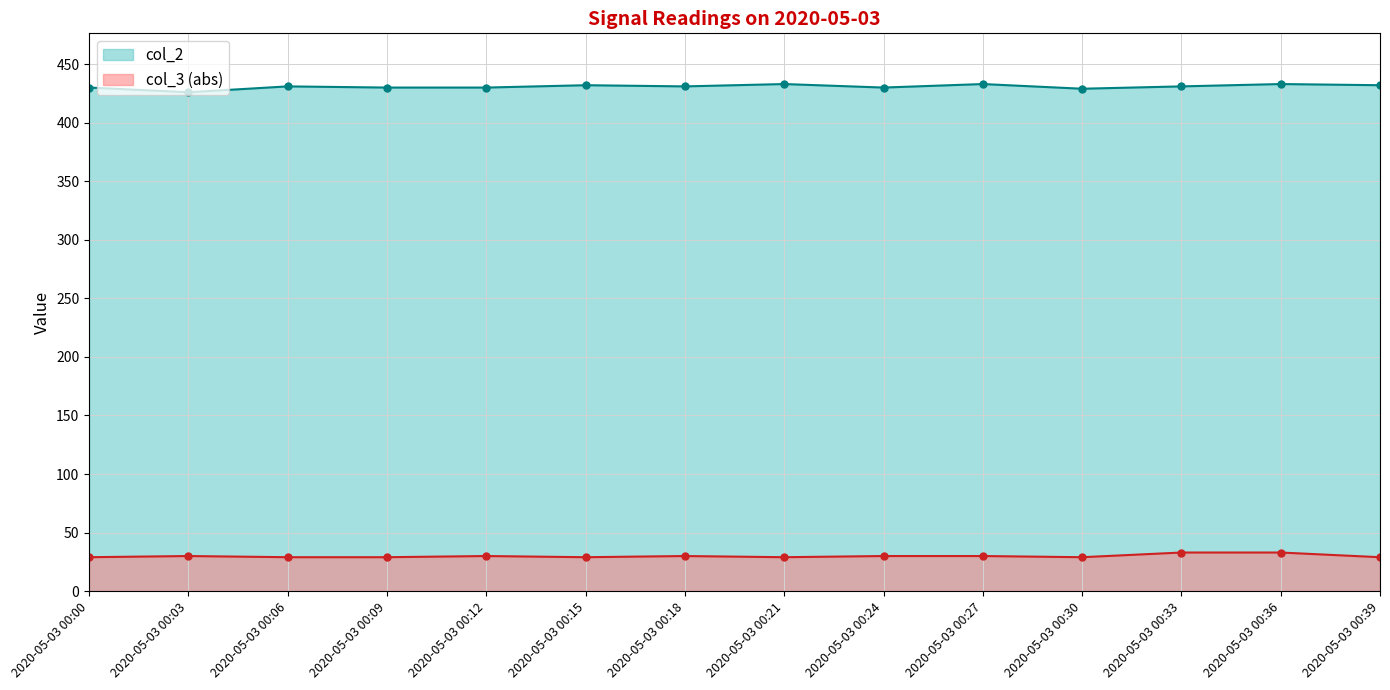

The value of col_3 at 2020-05-03 00:33 is 33. True or false?

True